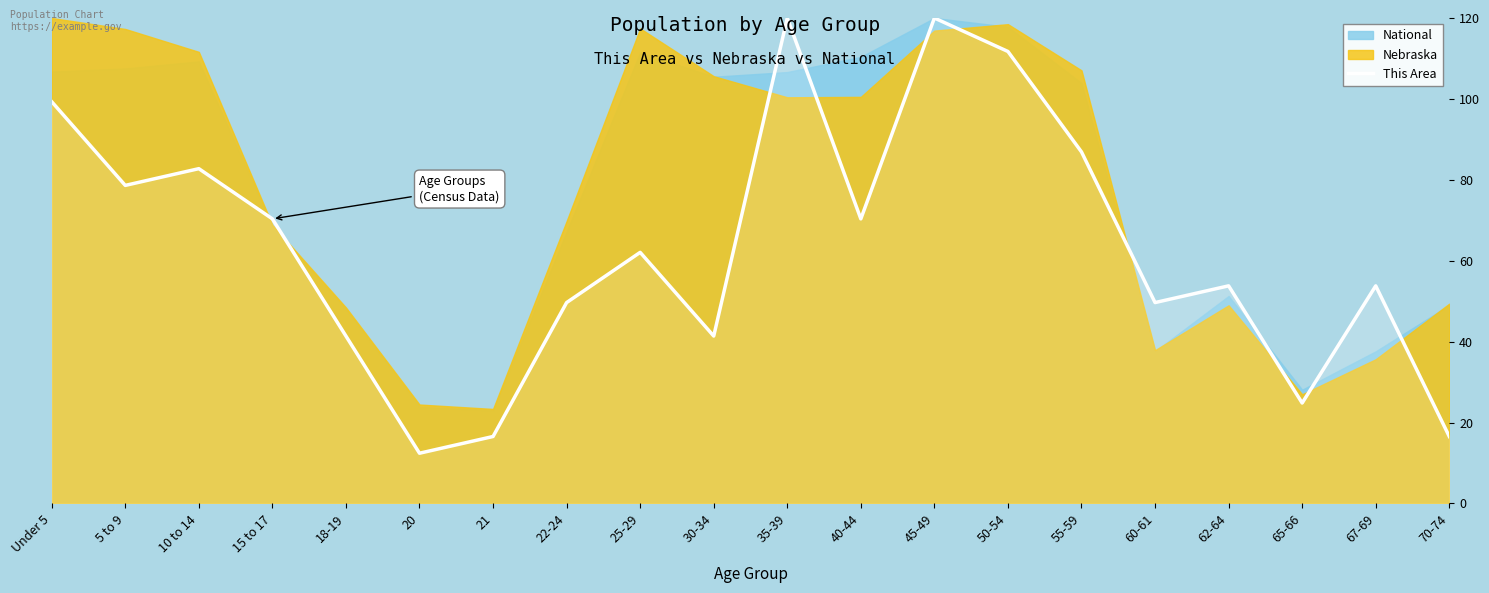

Is it true that the value at 70-74 is 4.8?

False